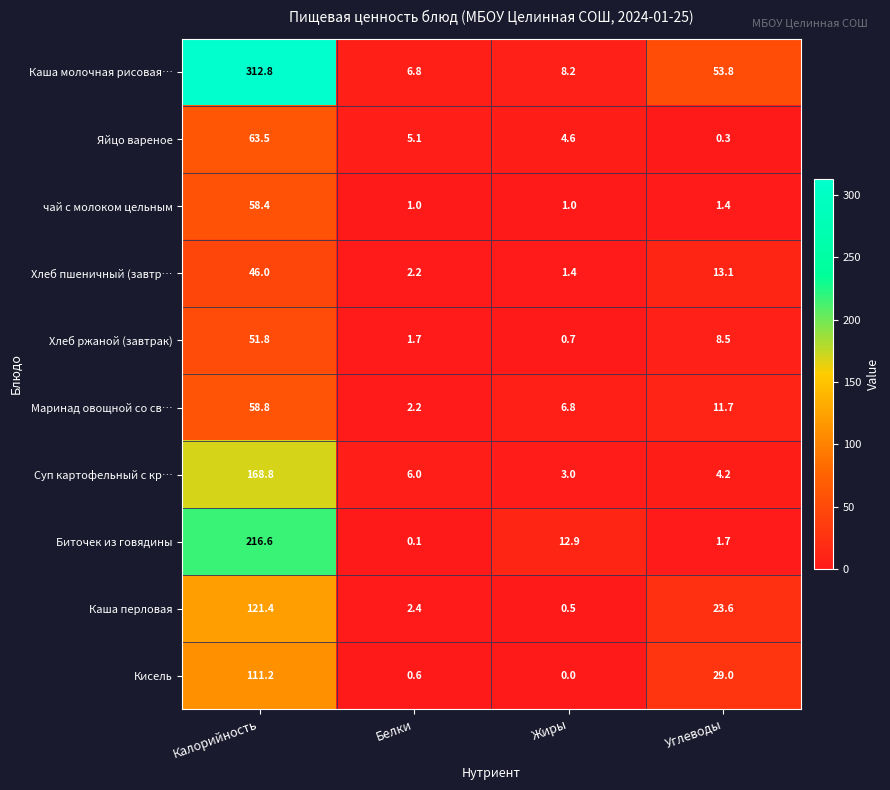

True or false: Хлеб ржаной (завтрак) has a value of 51.8 at Калорийность.

True